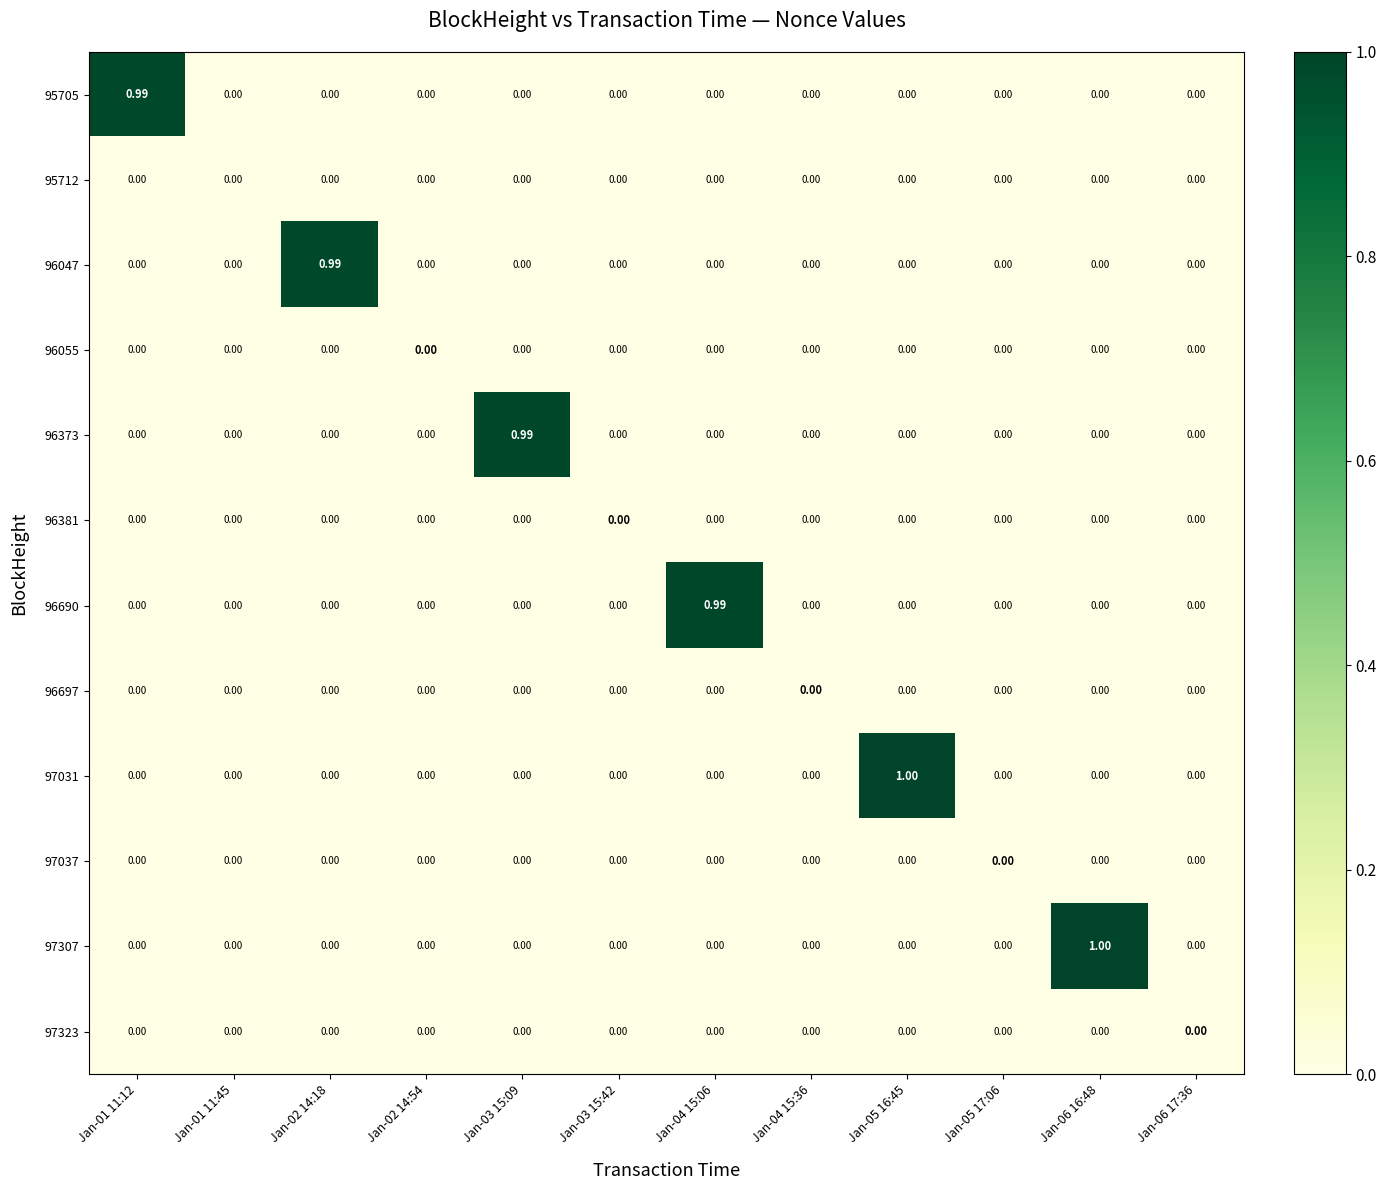

At which category is the sum across all series the highest?

Jan-06 16:48